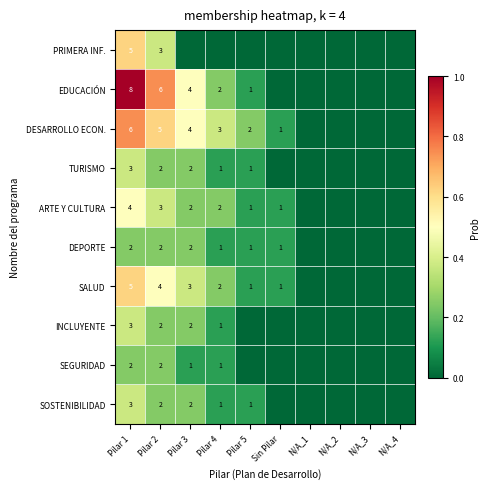

Is the value of DESARROLLO ECON. at Pilar 2 greater than the value of TURISMO at Pilar 4?

Yes